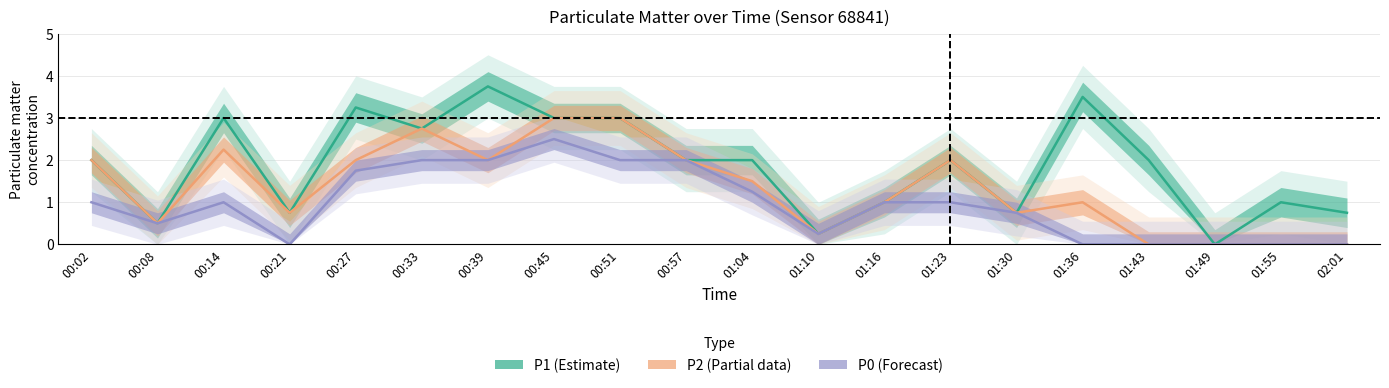

How many positive values does the P2 (Partial) series have?

16